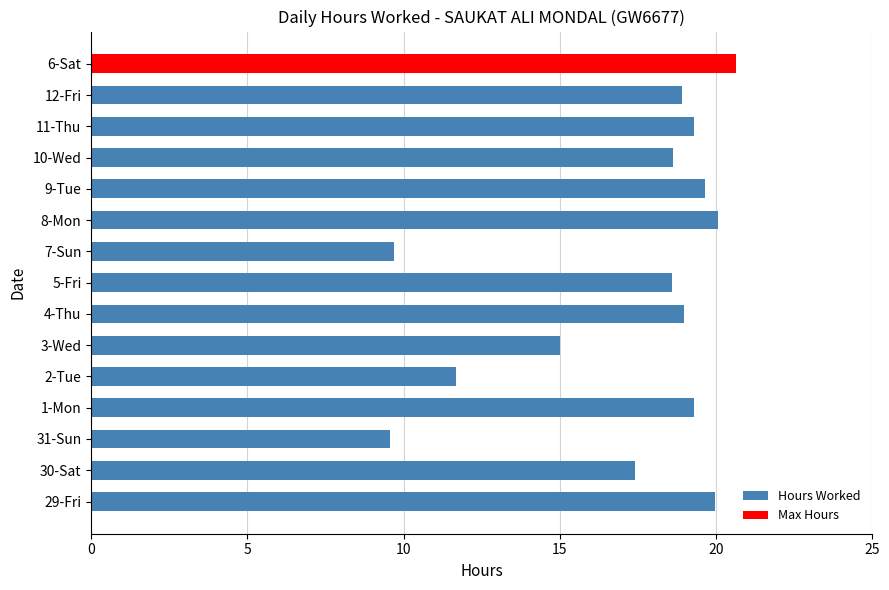

What is the difference between the maximum and minimum values?

10.5